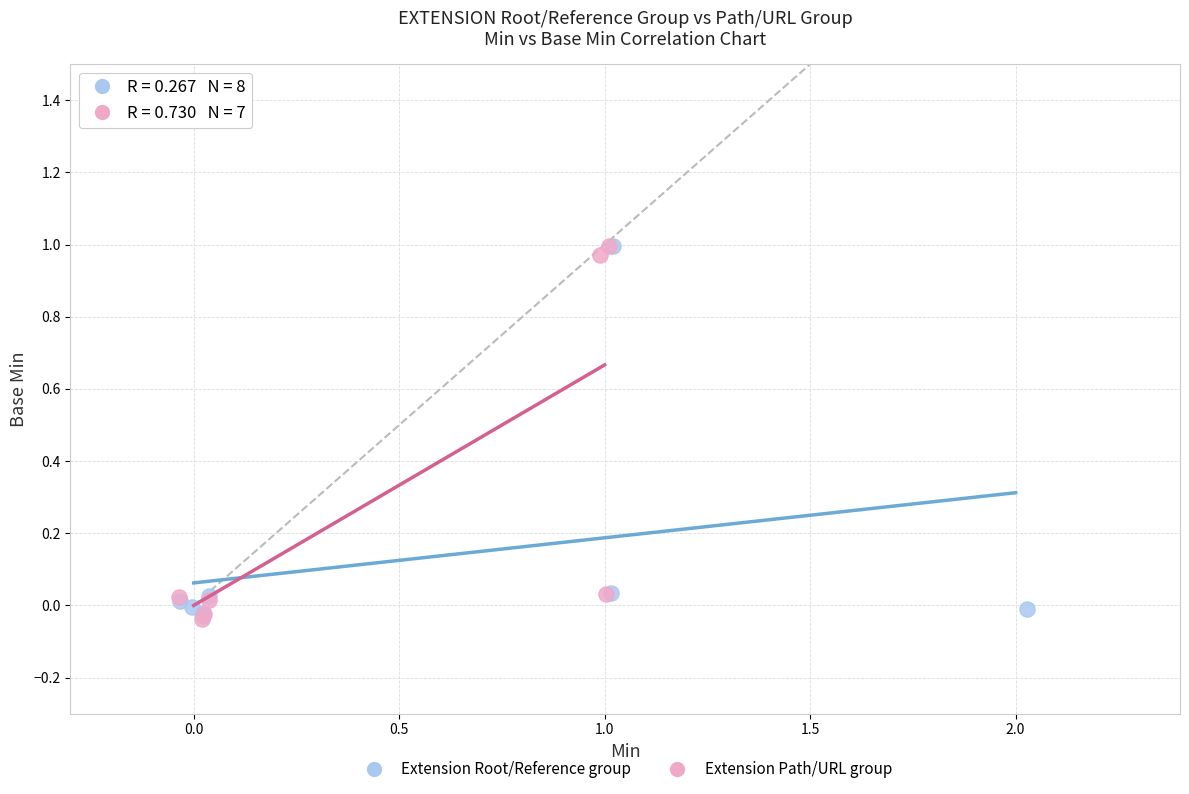

What are all the series names shown in the legend?

Extension Root/Reference group, Extension Path/URL group